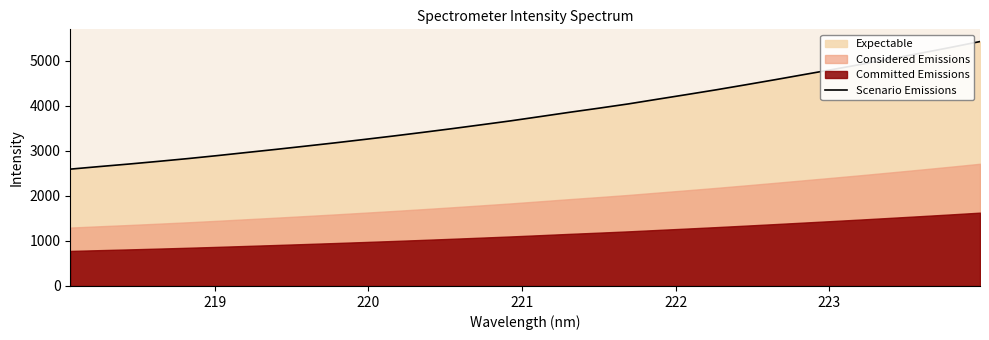

What is the maximum value for Scenario Emissions?

5430.5